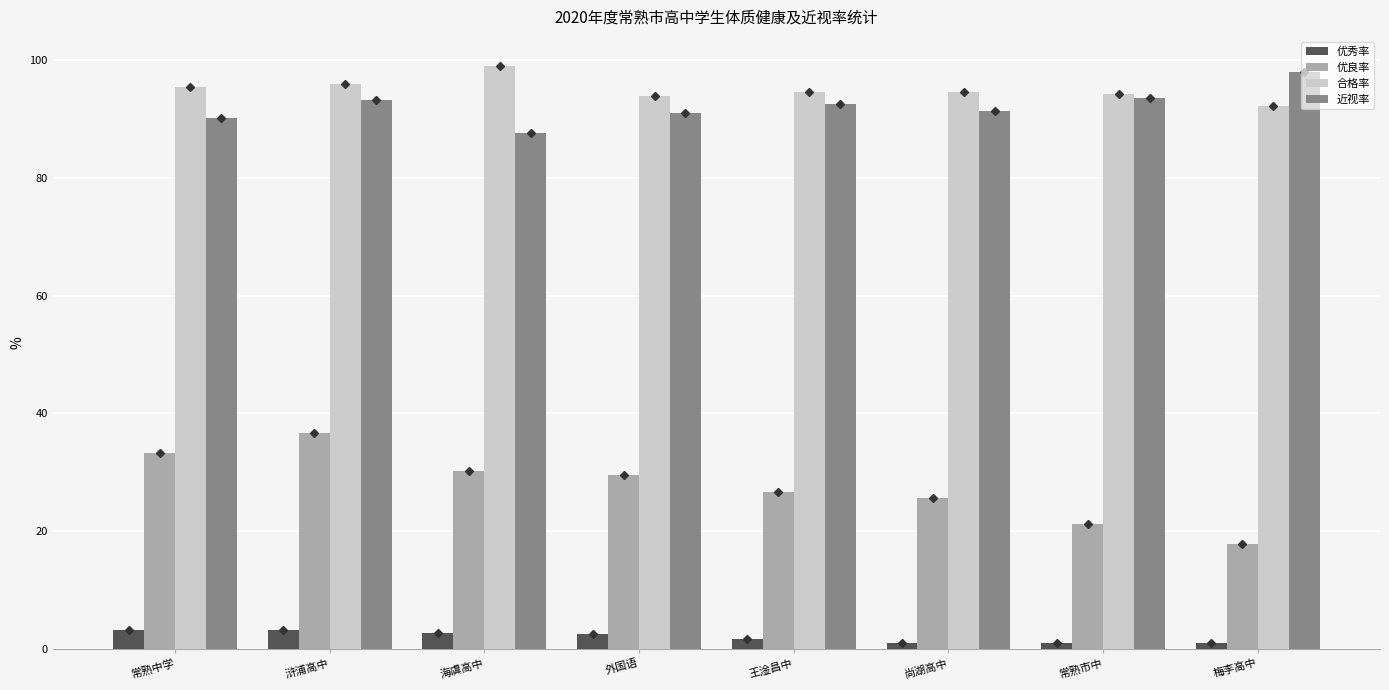

What is the difference between the highest and lowest values at 浒浦高中?

92.7